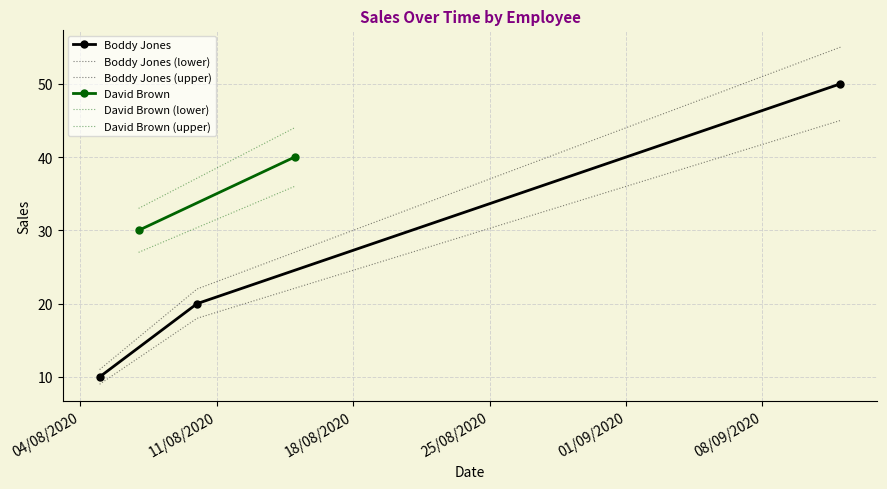

What is the greatest value displayed?

55.0